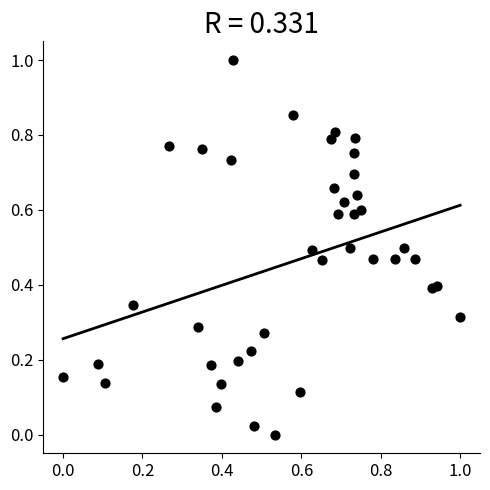

What is the range of Y values (max minus min)?

1.0